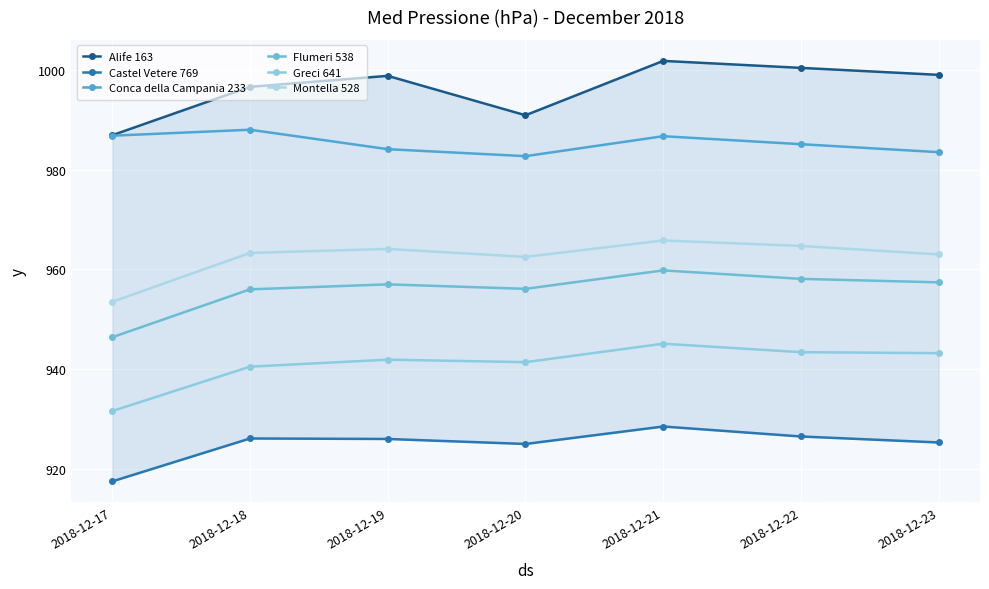

At which label does Alife 163 first exceed 998?

2018-12-19